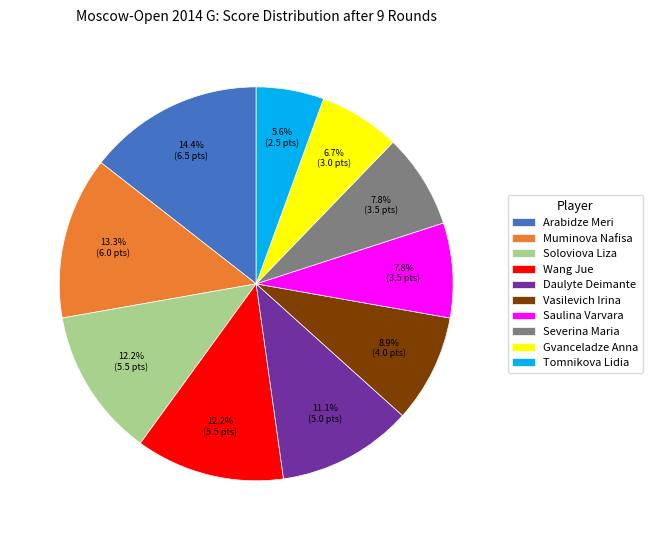

What is the ratio of the value at Tomnikova Lidia to the value at Arabidze Meri?

0.4